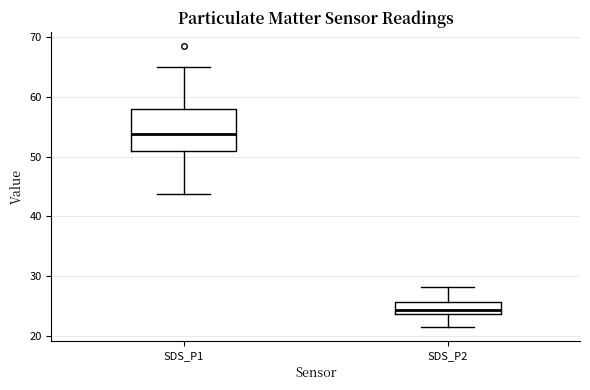

Reading left to right, read every box against the y-axis: the position of its median line, the range the box covers, and the ends of its whiskers. The values are not printed on the chart, so give them approximately, as read against the axis.

SDS_P1: median 54, box 51 to 58, whiskers 44 to 65
SDS_P2: median 24 (just above the box's lower edge), box 24 to 26, whiskers 22 to 28